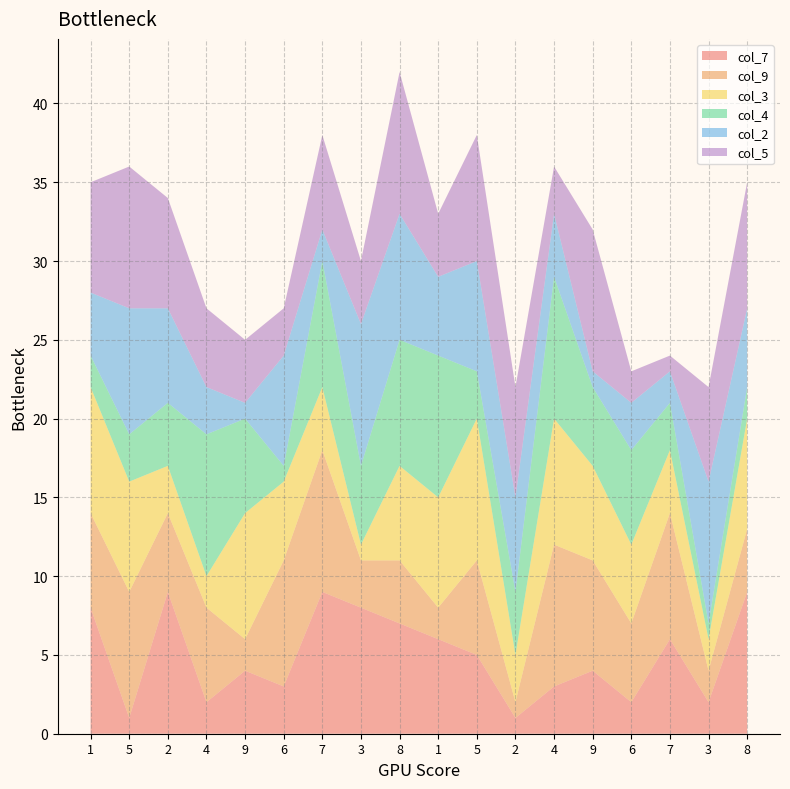

Reading right to left, list all the values displayed in this chart.

col_7: 8=9	3=2	7=6	6=2	9=4	4=3	2=1	5=5	1=6	8=7	3=8	7=9	6=3	9=4	4=2	2=9	5=1	1=8
col_9: 8=4	3=2	7=8	6=5	9=7	4=9	2=1	5=6	1=2	8=4	3=3	7=9	6=8	9=2	4=6	2=5	5=8	1=6
col_3: 8=7	3=2	7=4	6=5	9=6	4=8	2=3	5=9	1=7	8=6	3=1	7=4	6=5	9=8	4=2	2=3	5=7	1=8
col_4: 8=2	3=1	7=3	6=6	9=5	4=9	2=4	5=3	1=9	8=8	3=5	7=8	6=1	9=6	4=9	2=4	5=3	1=2
col_2: 8=5	3=9	7=2	6=3	9=1	4=4	2=6	5=7	1=5	8=8	3=9	7=2	6=7	9=1	4=3	2=6	5=8	1=4
col_5: 8=8	3=6	7=1	6=2	9=9	4=3	2=7	5=8	1=4	8=9	3=4	7=6	6=3	9=4	4=5	2=7	5=9	1=7